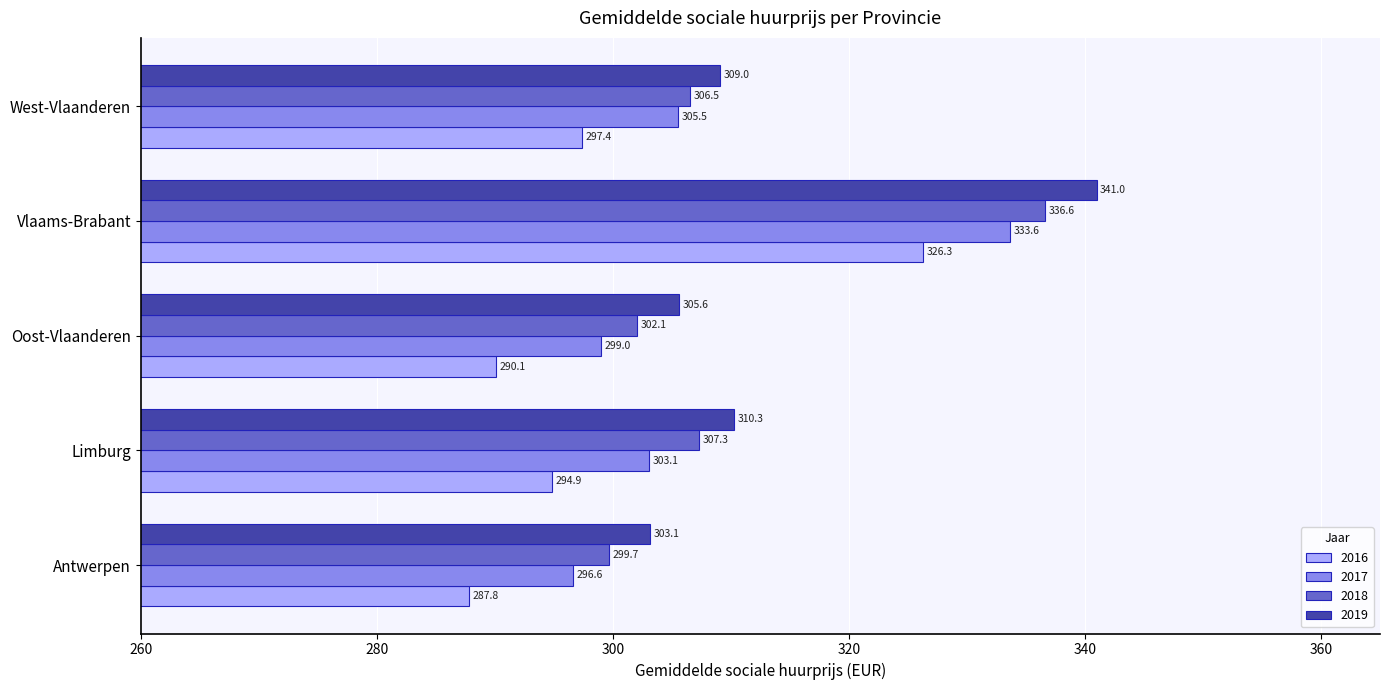

At which category is the sum across all series the highest?

Vlaams-Brabant